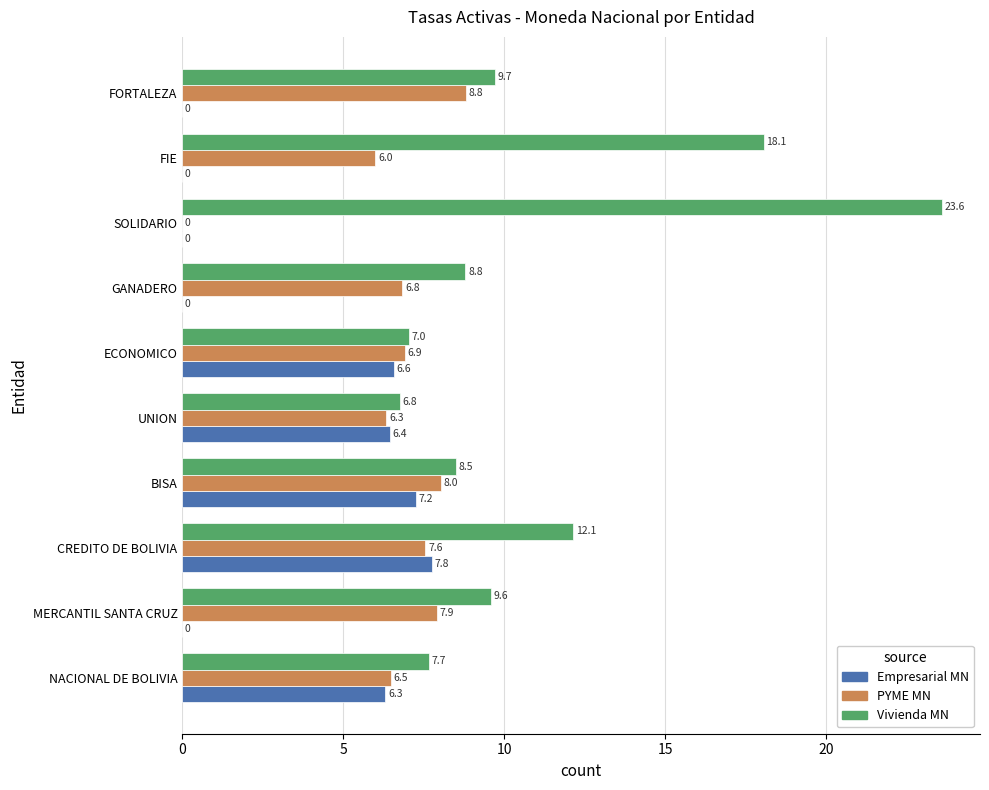

Between ECONOMICO and FORTALEZA, which series saw the biggest shift?

Empresarial MN